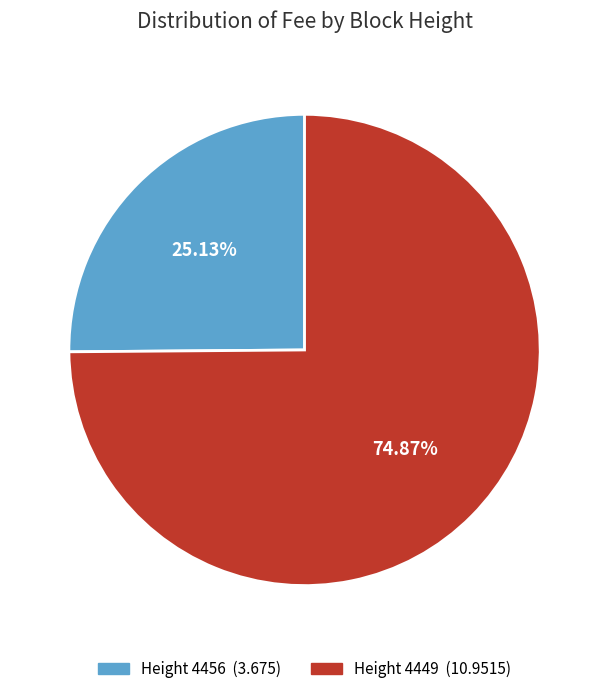

Does any single category account for the majority?

Yes